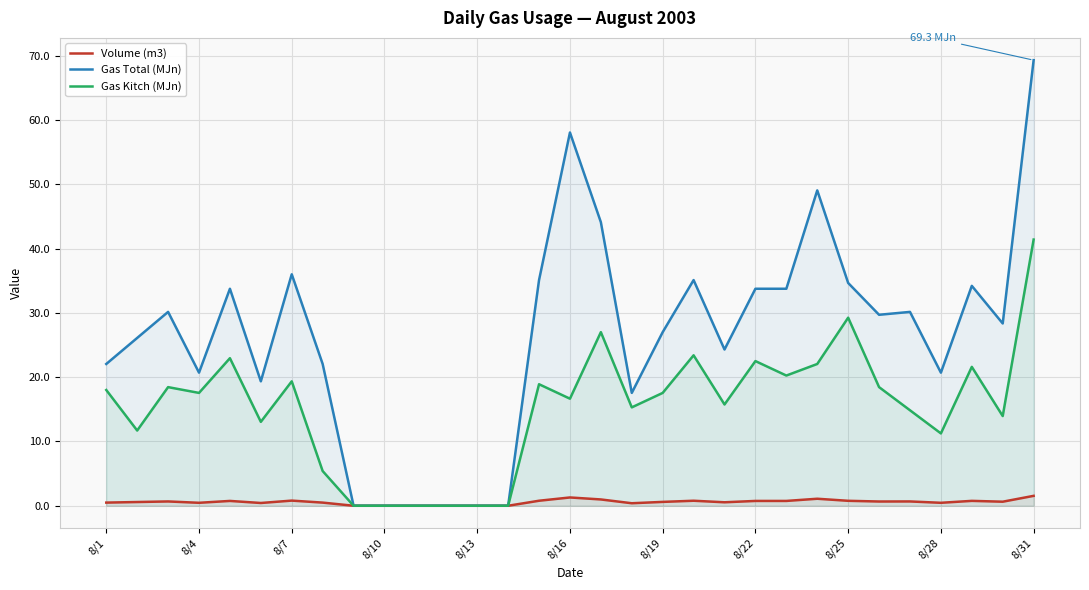

How many lines are shown in the chart?

3